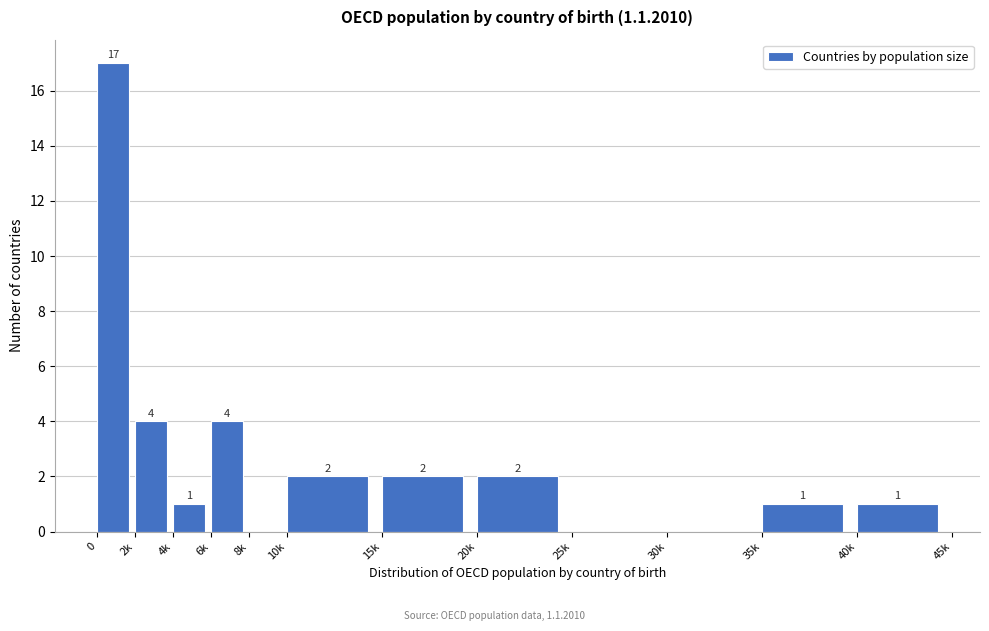

Reading left to right, extract all data points from this chart.

0=17	2k=4	4k=1	6k=4	8k=0	10k=2	15k=2	20k=2	25k=0	30k=0	35k=1	40k=1